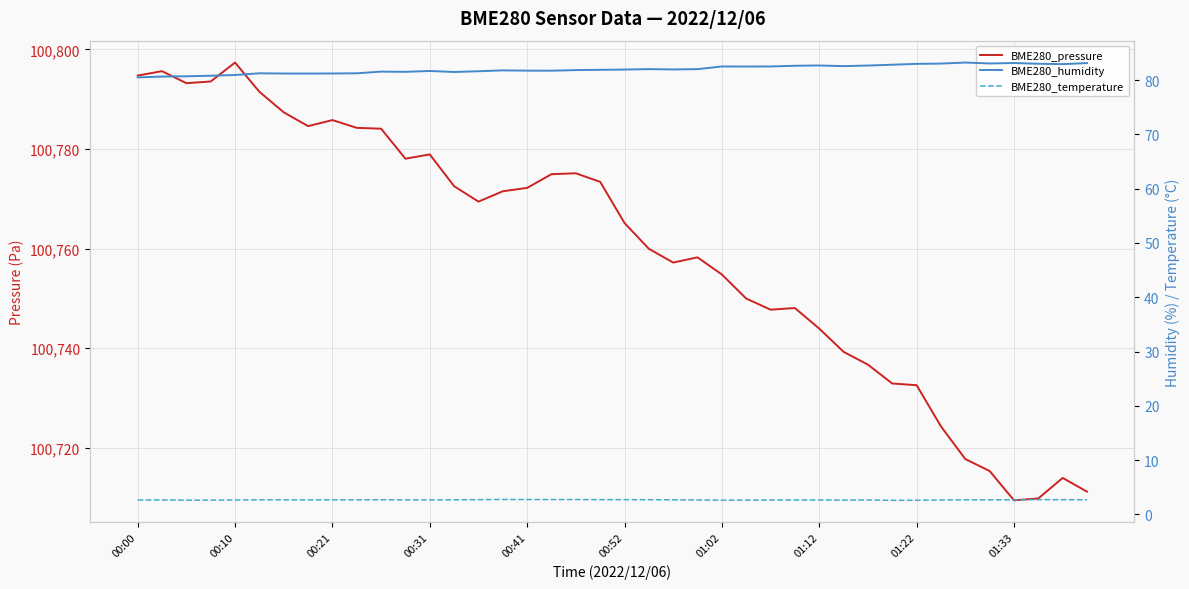

What is the difference between the second highest and minimum values in the BME280_humidity series?

2.6